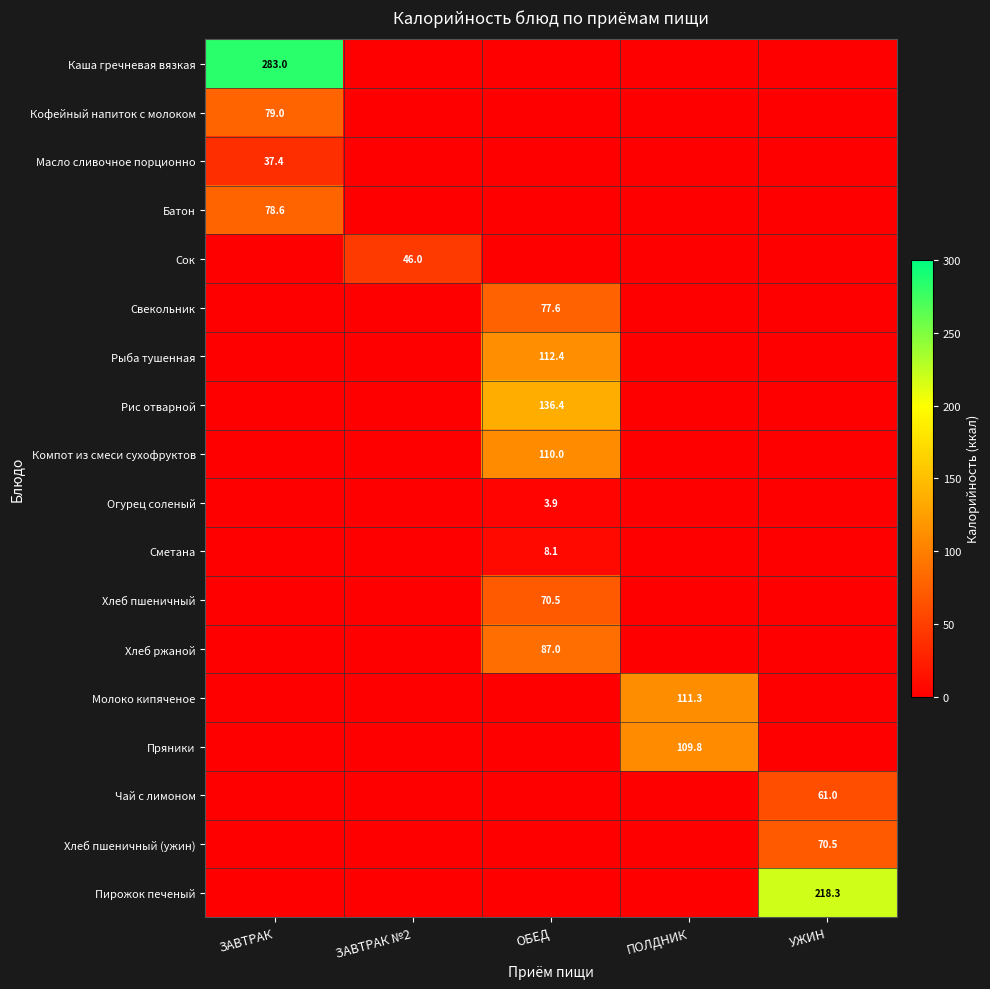

True or false: Сок has a value of 82.0 at ЗАВТРАК №2.

False